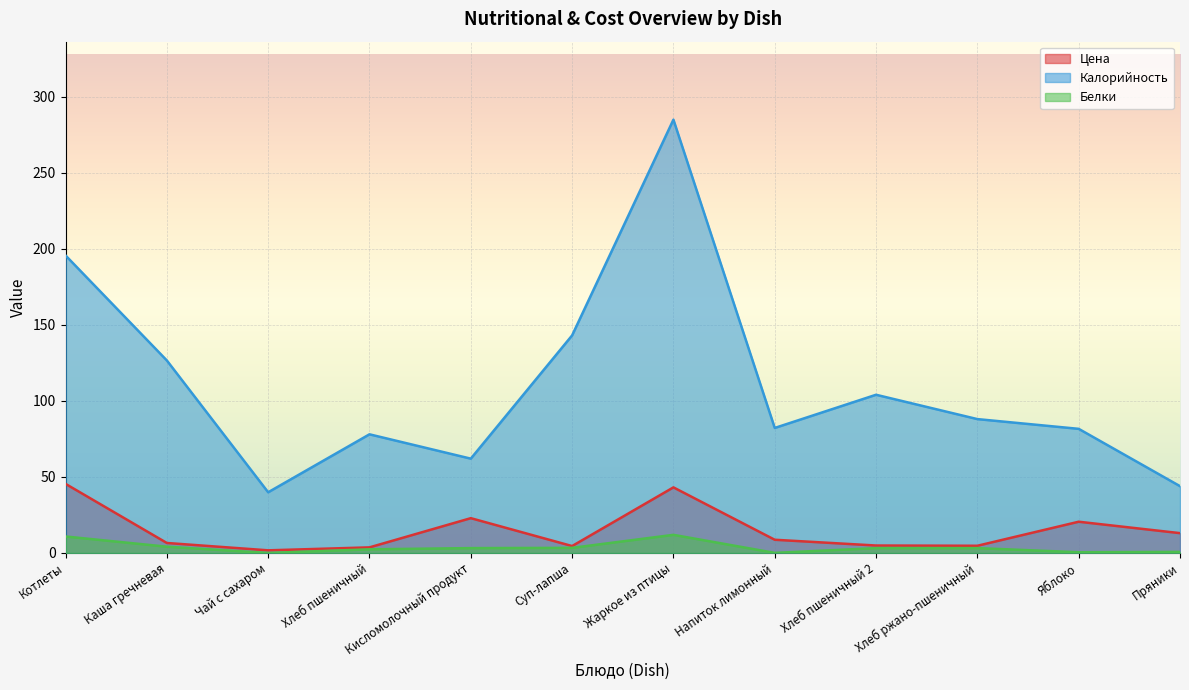

Which series changed the most between Чай с сахаром and Яблоко?

Калорийность